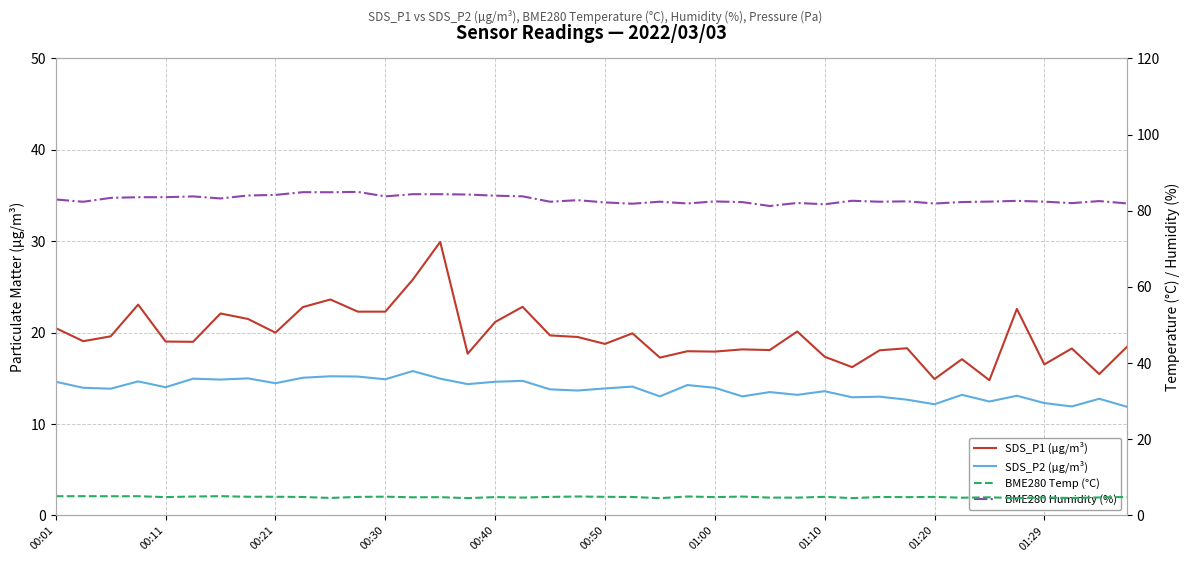

True or false: SDS_P2 (µg/m³) and BME280 Temp (°C) cross at least once.

False